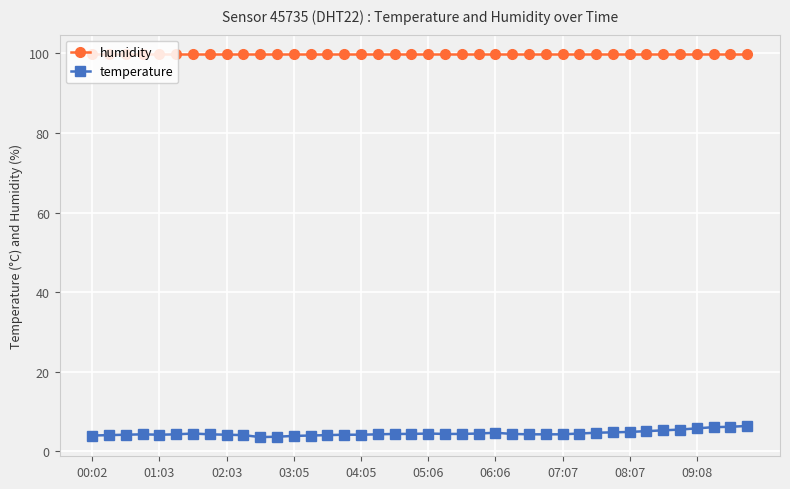

What is the highest value of the humidity series?

99.9